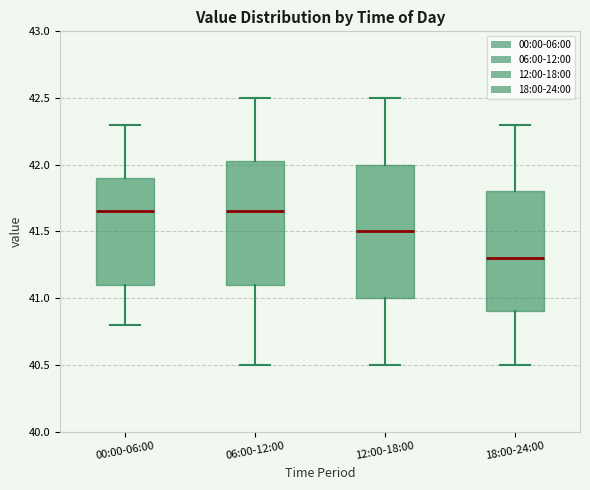

Comparing the boxes themselves (not the whiskers), which one is the tallest?

12:00-18:00